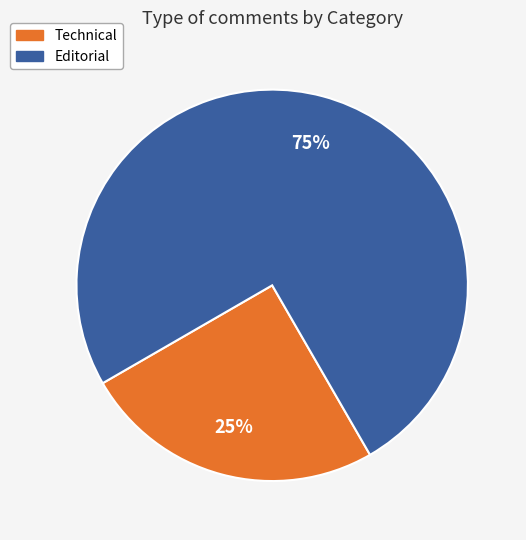

Rank the categories by value from highest to lowest.

Editorial, Technical